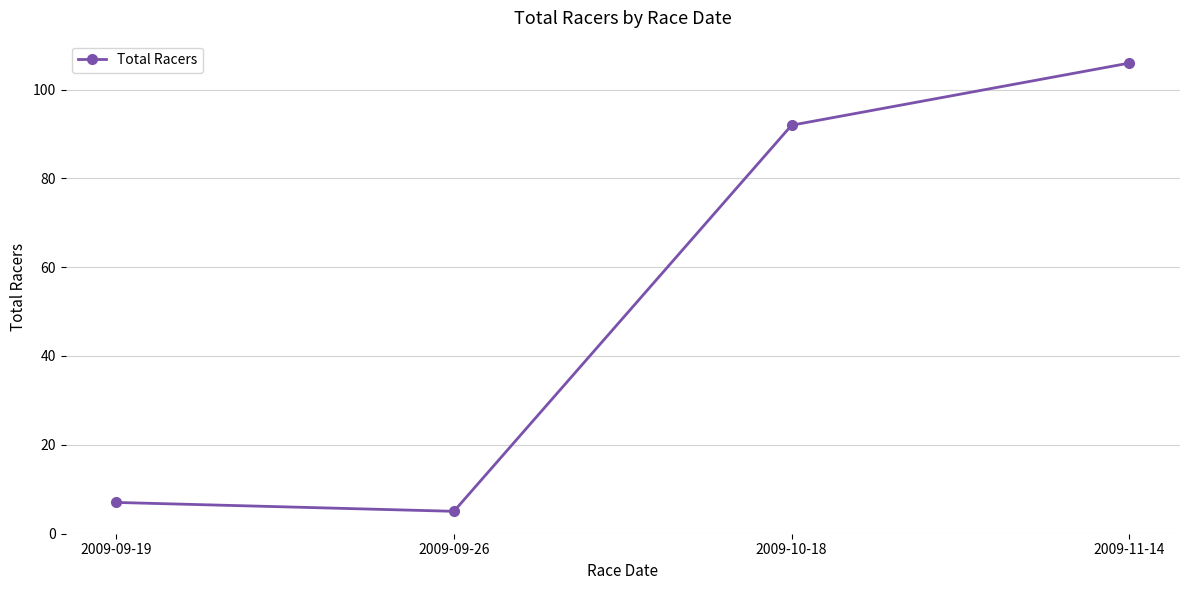

What is the difference between the maximum and minimum values?

101